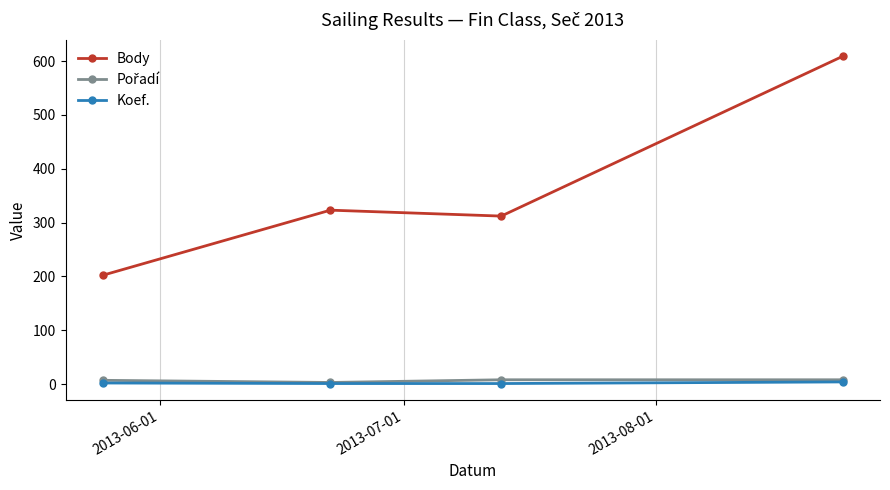

What is the minimum value for Body?

202